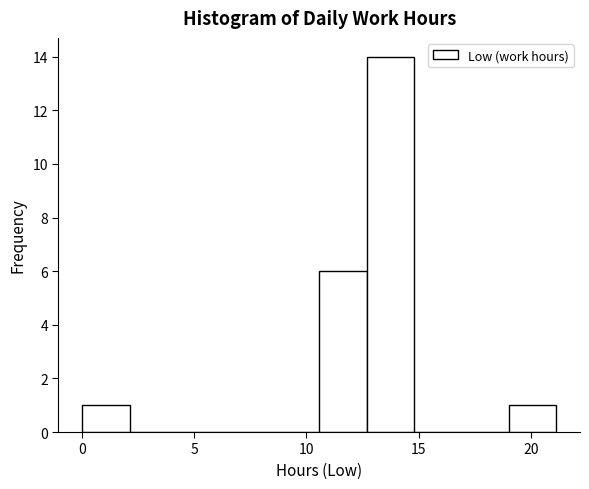

Reading left to right, transcribe this chart: for each bar, give the range it covers on the x-axis and its height. Neither the bar edges nor the heights are printed on the chart, so give them approximately, as read against the axes.

0.0 to 2.0: 1
2.0 to 4.0: 0
4.0 to 6.5: 0
6.5 to 8.5: 0
8.5 to 10.5: 0
10.5 to 12.5: 6
12.5 to 15.0: 14
15.0 to 17.0: 0
17.0 to 19.0: 0
19.0 to 21.0: 1